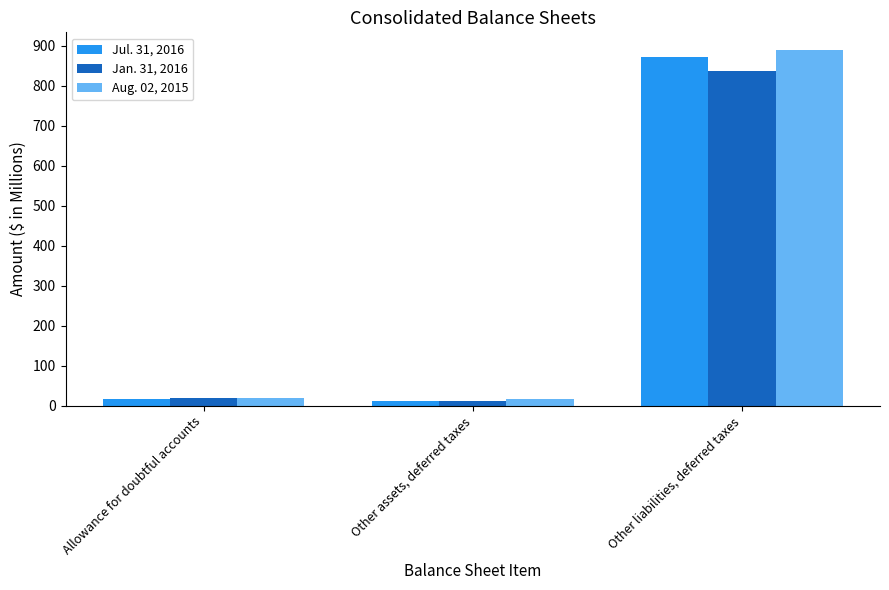

What is the approximate value of Aug. 02, 2015 at Other assets, deferred taxes?

15.7